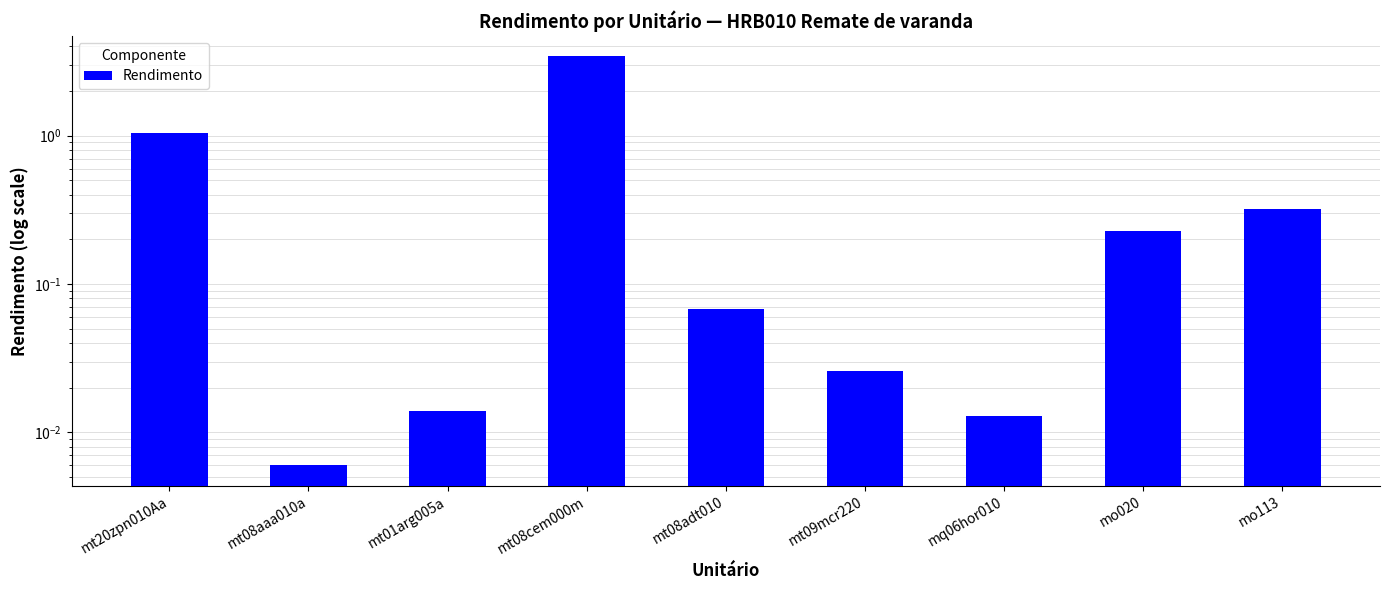

What is the change in value from mt08adt010 to mq06hor010?

-0.1